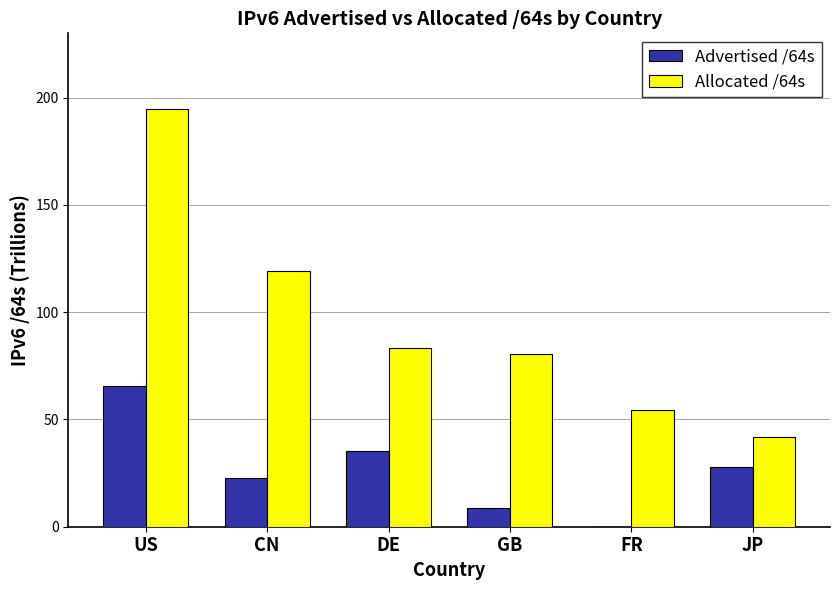

Which series changed the most between US and DE?

Allocated /64s